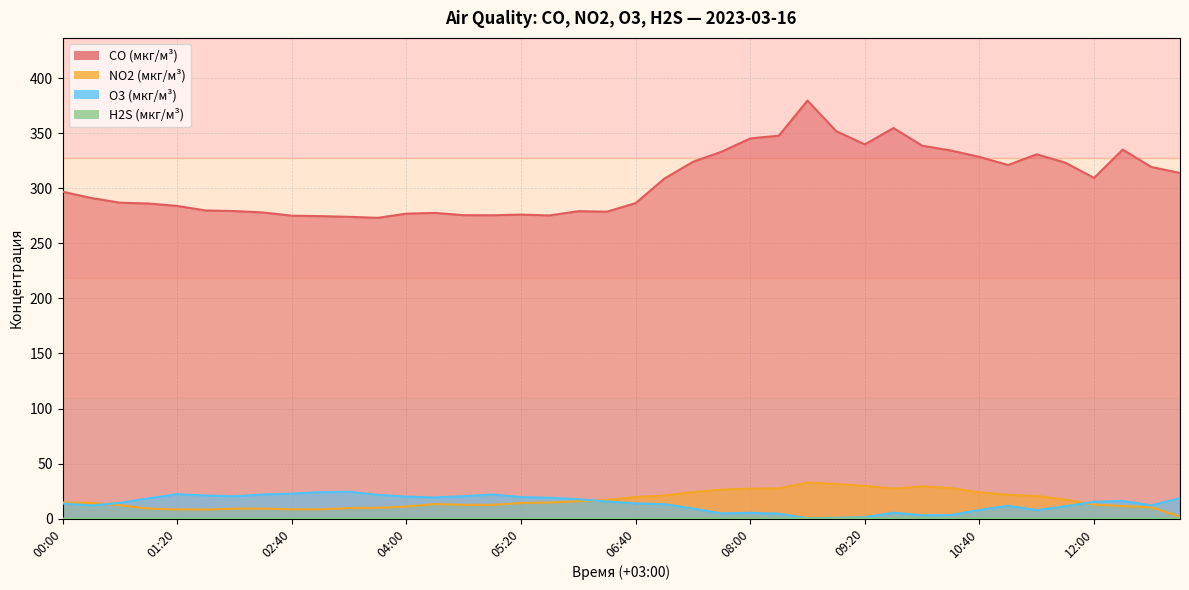

Count the number of data series in this chart.

4